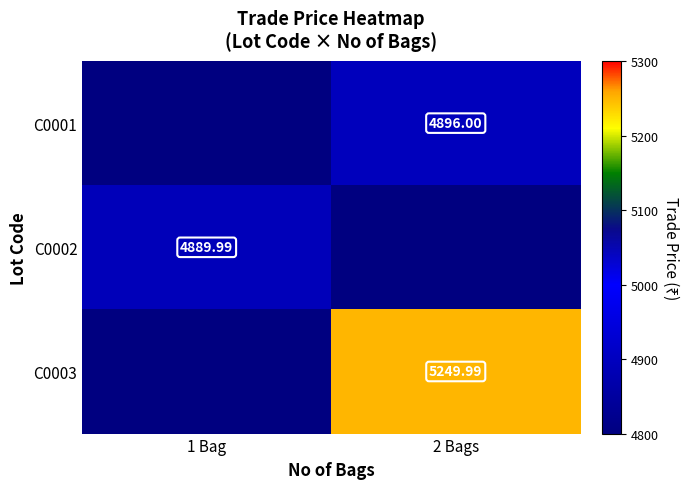

Count the number of data series in this chart.

3